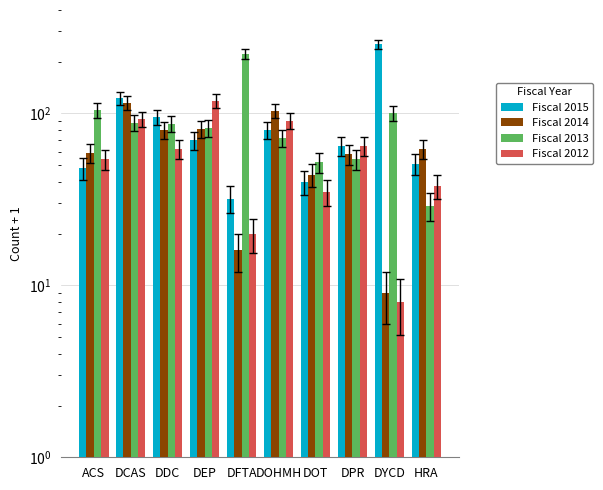

Are the bars grouped side by side (vs. stacked)?

Yes